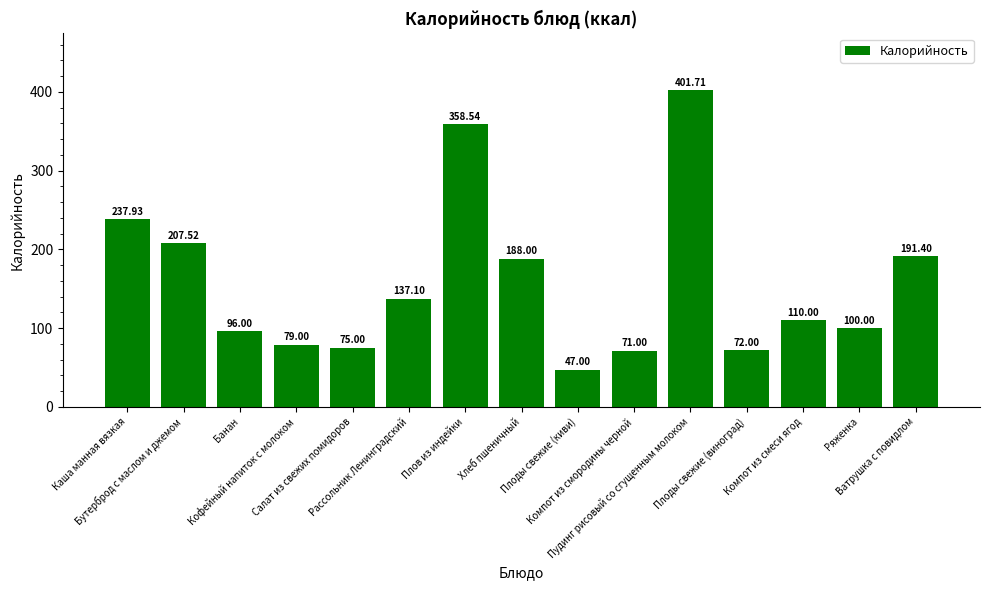

At which label is the value closest to 224?

Каша манная вязкая